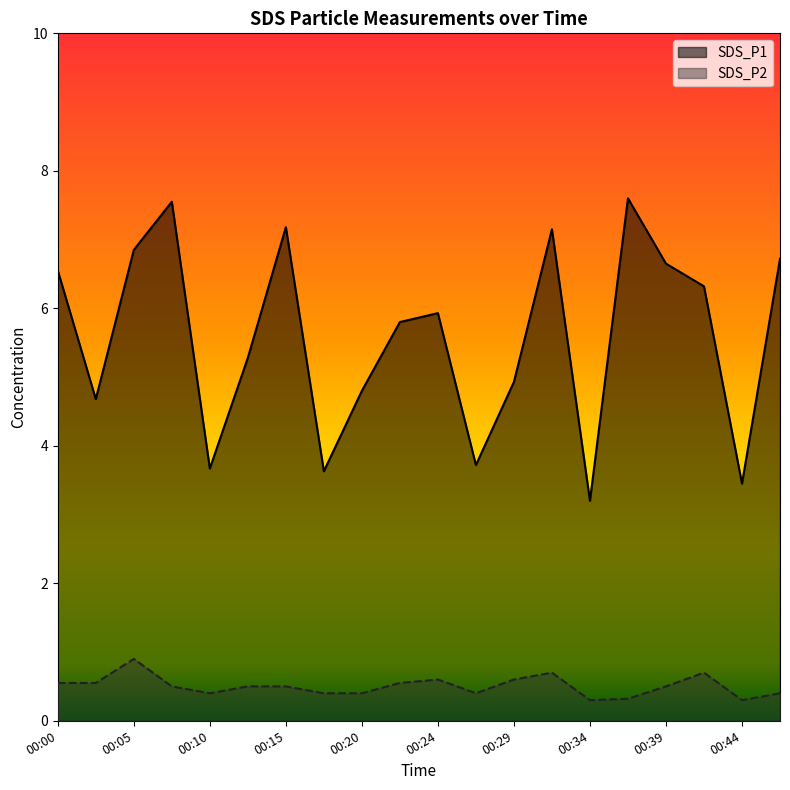

True or false: SDS_P2 has more than 1 points higher than both neighbors.

True